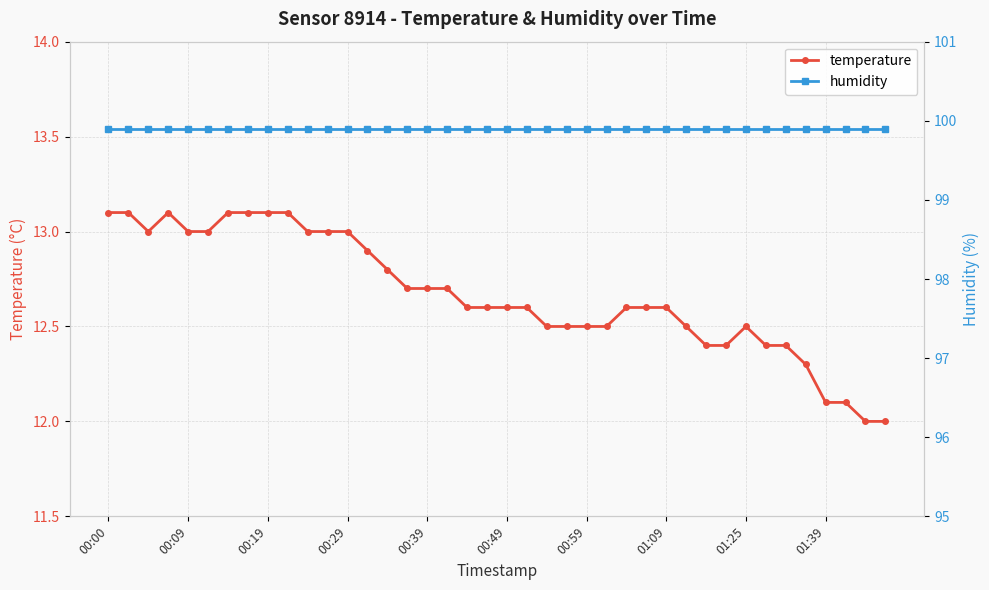

What is the highest value of the temperature series?

13.1